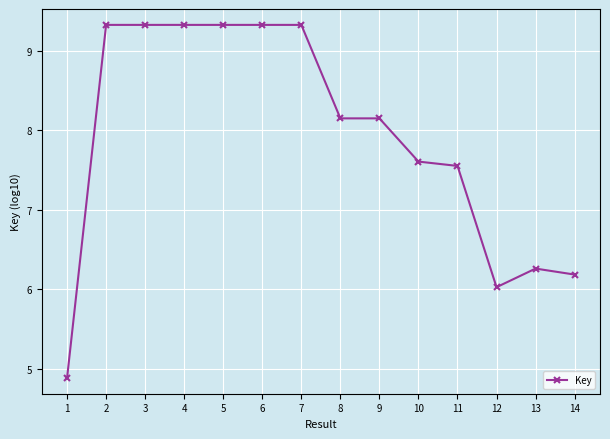

True or false: there are more than 0 points higher than both neighbors.

True